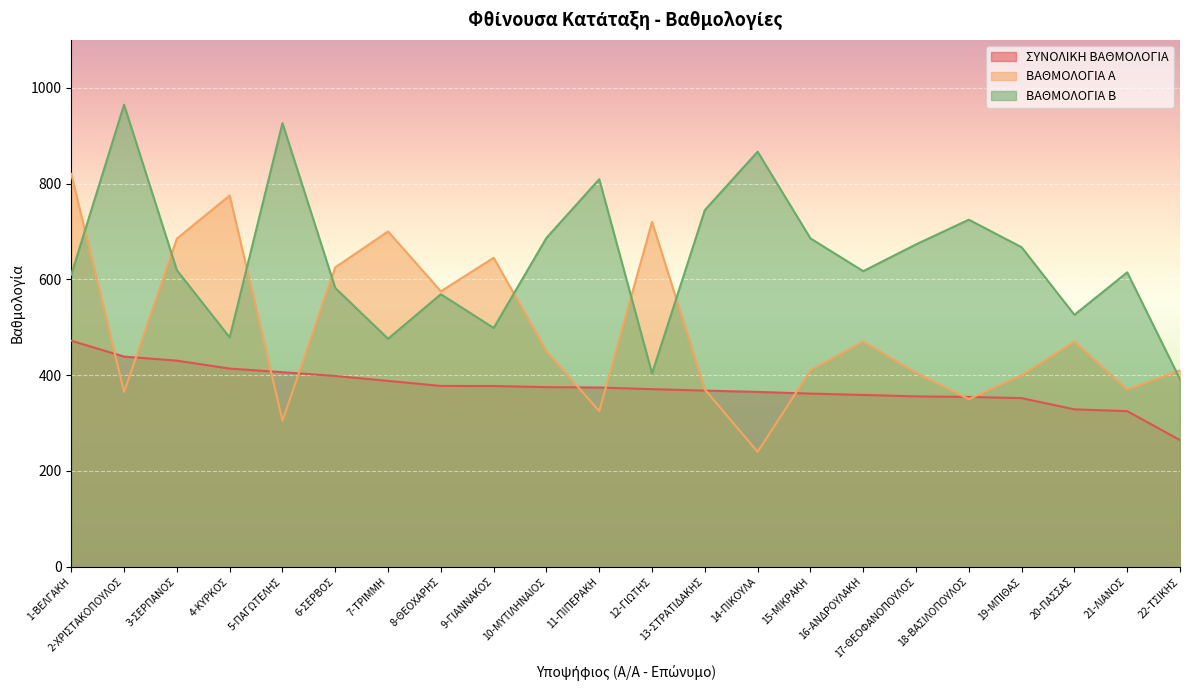

The ΣΥΝΟΛΙΚΗ ΒΑΘΜΟΛΟΓΙΑ series shows 272.0 at 6-ΣΕΡΒΟΣ. True or false?

False